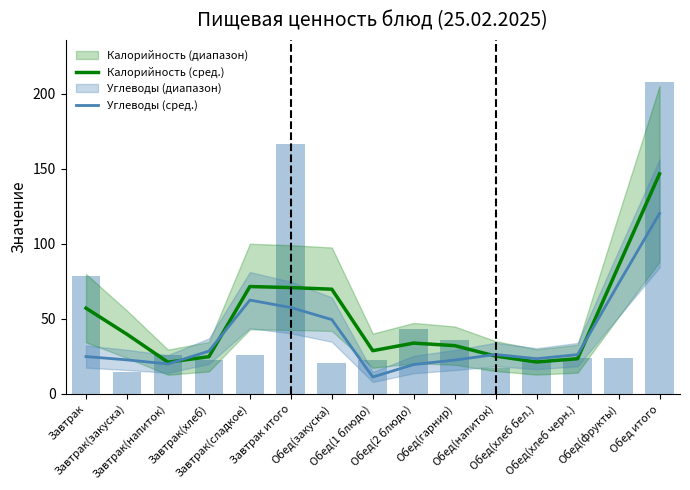

Reading right to left, transcribe all the data shown in this chart.

Калорийность (сред.): 146.5	85.1	23.2	21.0	24.9	31.9	33.6	28.6	69.6	70.6	71.3	24.6	20.9	39.5	56.9
Углеводы (сред.): 120.1	73.3	25.9	23.2	26.0	22.3	19.3	11.0	49.3	57.3	62.3	28.3	19.7	22.4	24.6